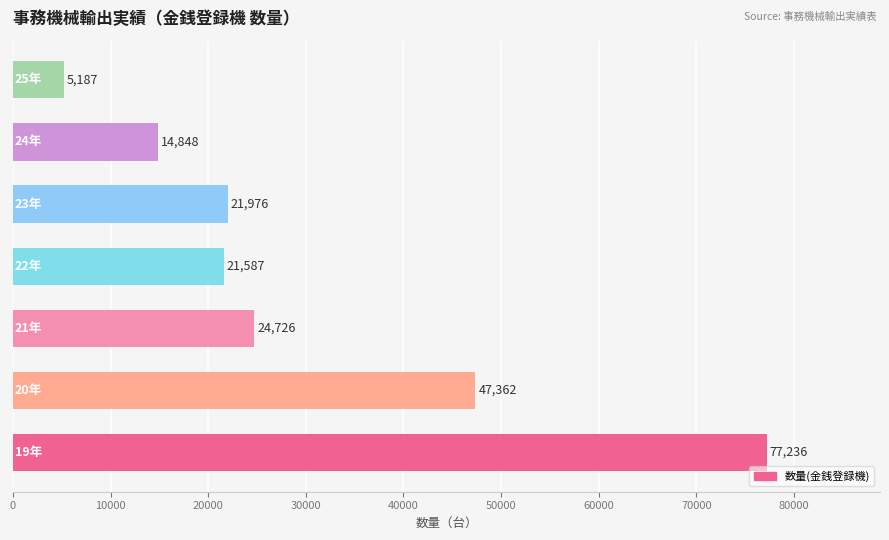

What is the difference between the maximum and minimum values?

72049